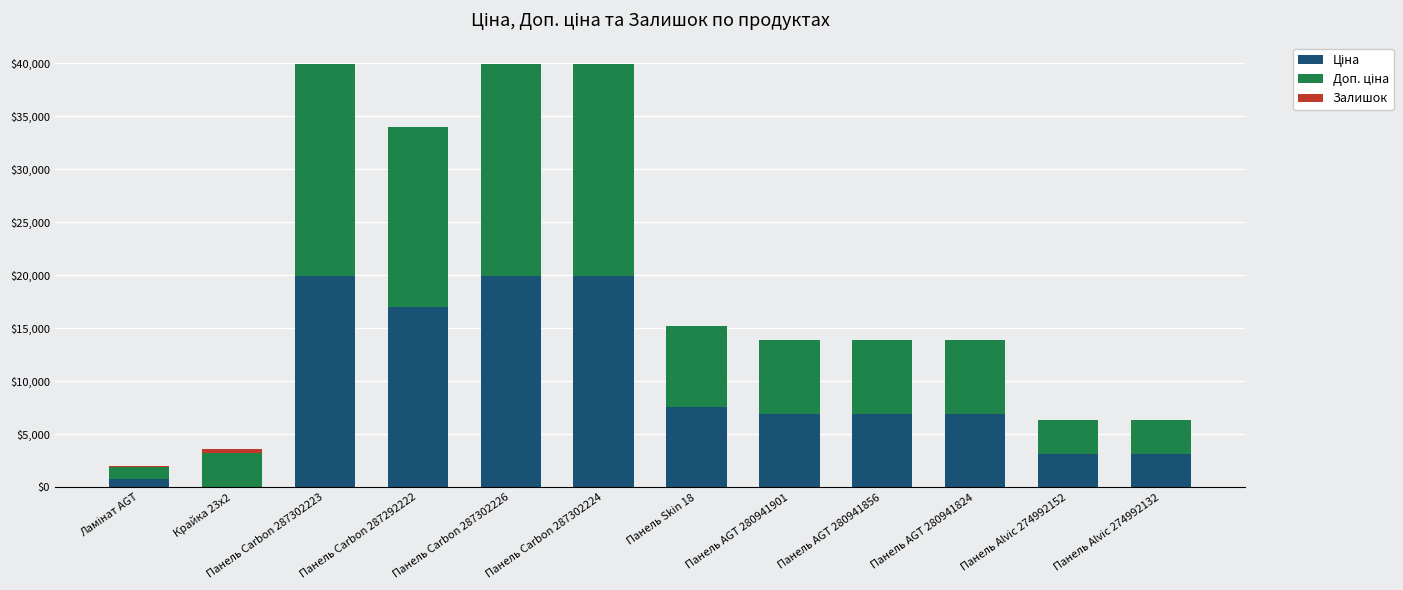

Are the bars grouped side by side (vs. stacked)?

No